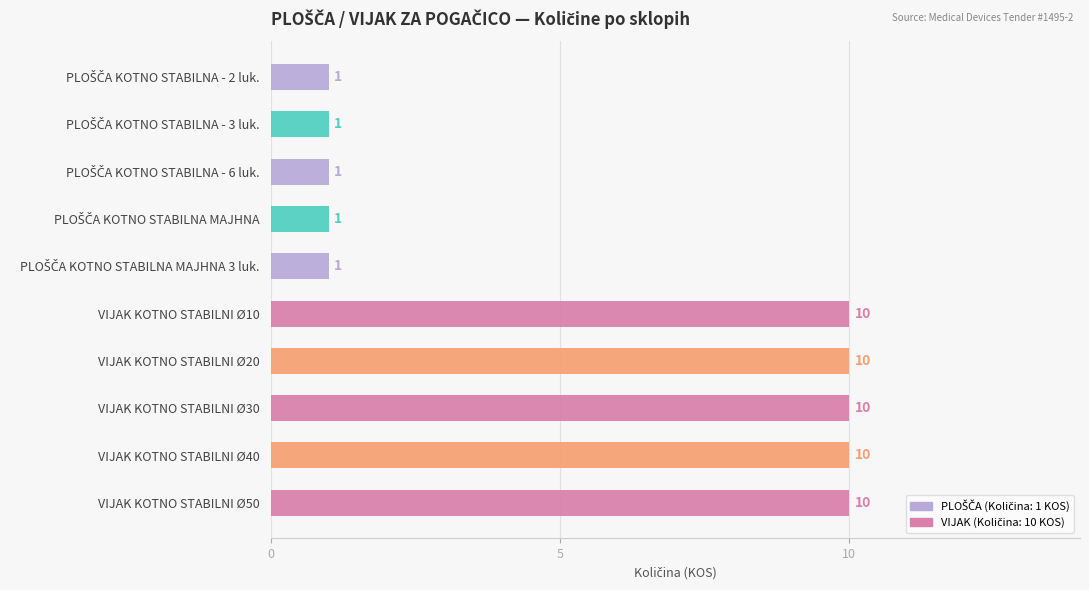

What is the label of the 10th bar from the top?

VIJAK KOTNO STABILNI Ø50